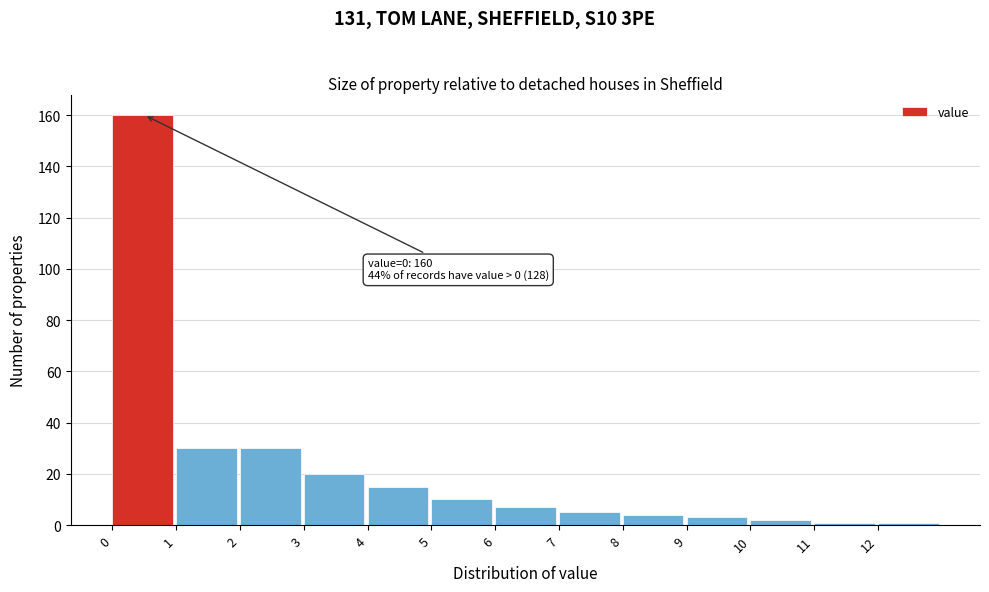

Reading right to left, what are all the values shown in this chart?

12=1	11=1	10=2	9=3	8=4	7=5	6=7	5=10	4=15	3=20	2=30	1=30	0=160